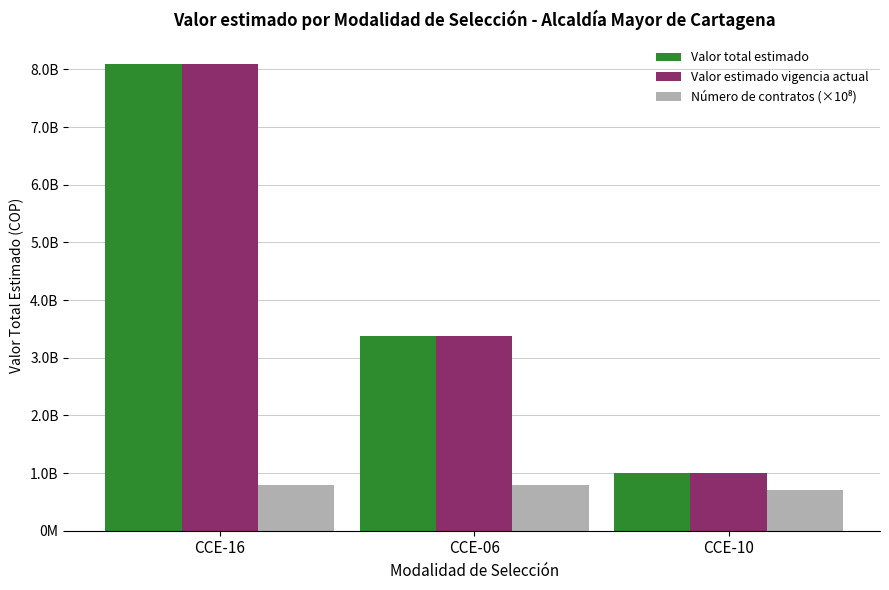

Reading right to left, list all the values displayed in this chart.

Valor total estimado: 1002880000	3384493632	8100362104
Valor estimado vigencia actual: 1002880000	3384493632	8100362104
Número de contratos (×10⁸): 700000000	800000000	800000000